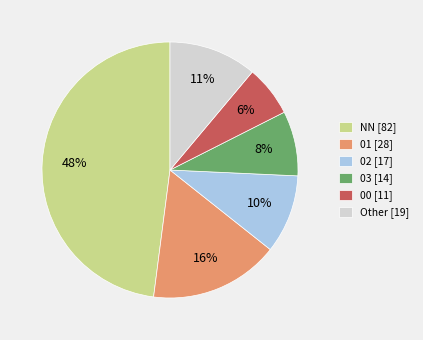

To the nearest percent, what is the difference between the largest and smallest slice percentages?

42%